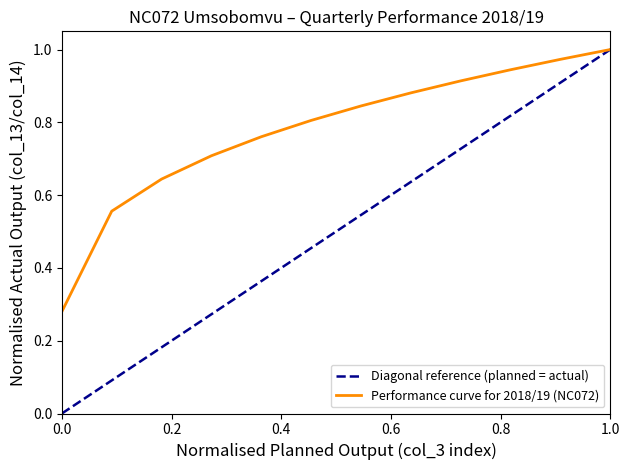

List the series in order of their overall mean, highest first.

Performance curve for 2018/19 (NC072), Diagonal reference (planned = actual)